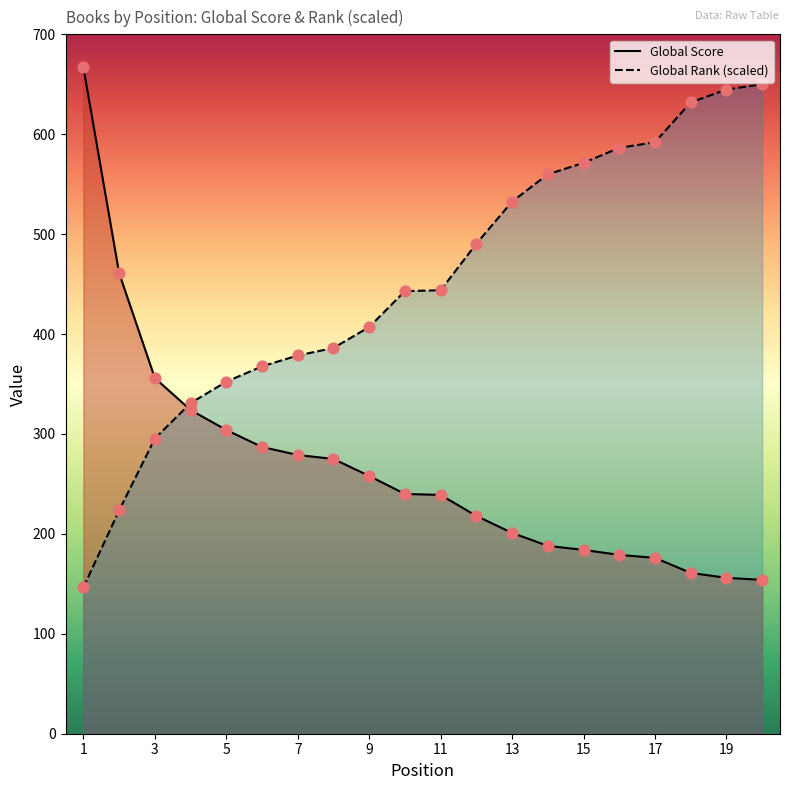

At which category is the sum across all series the highest?

1